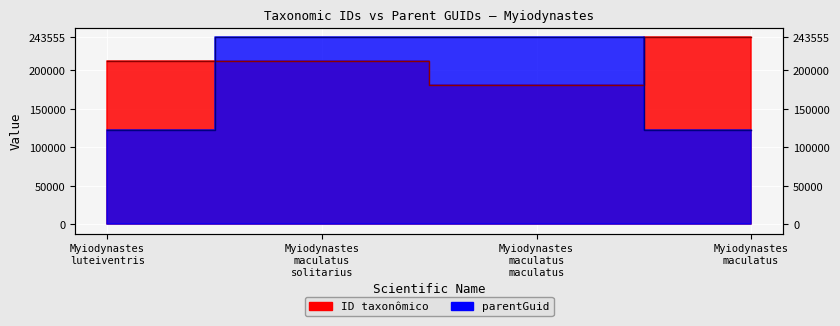

Which label corresponds to the largest value in the chart?

Myiodynastes maculatus